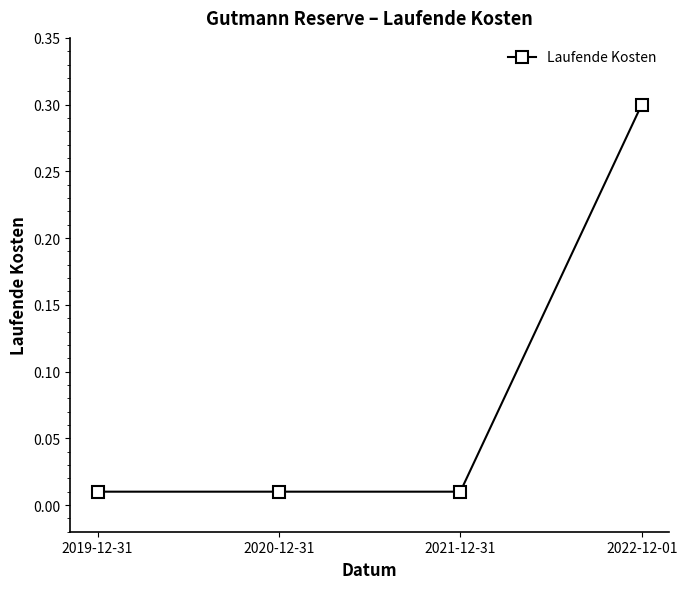

The chart shows a value of 0.3 at 2022-12-01. True or false?

True